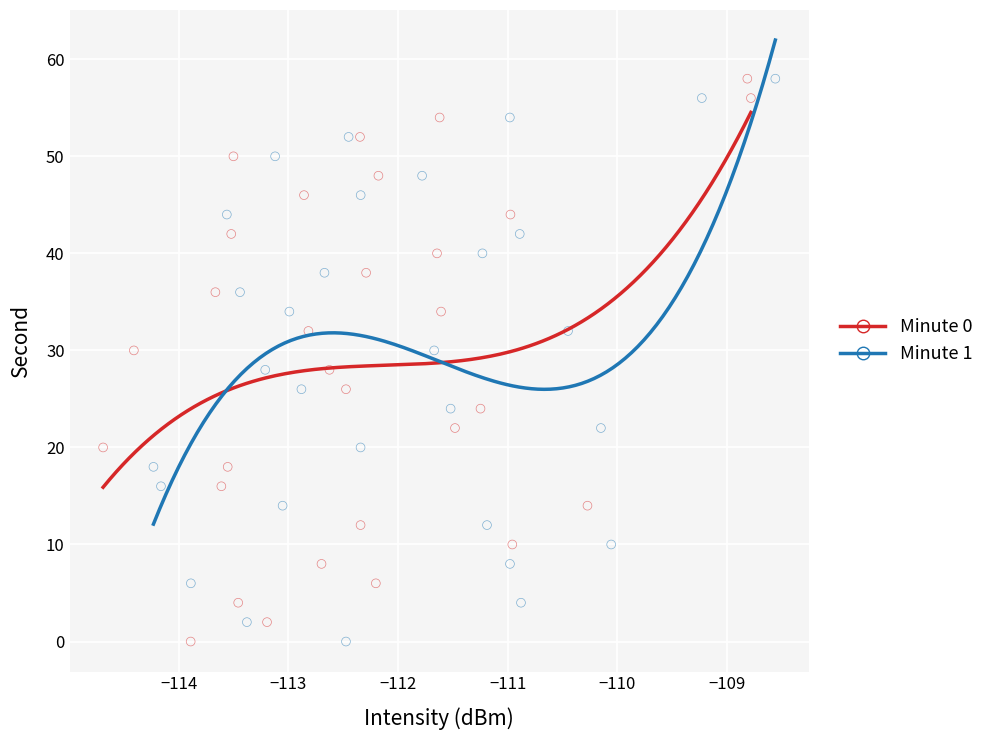

What are all the series names shown in the legend?

Minute 0, Minute 1